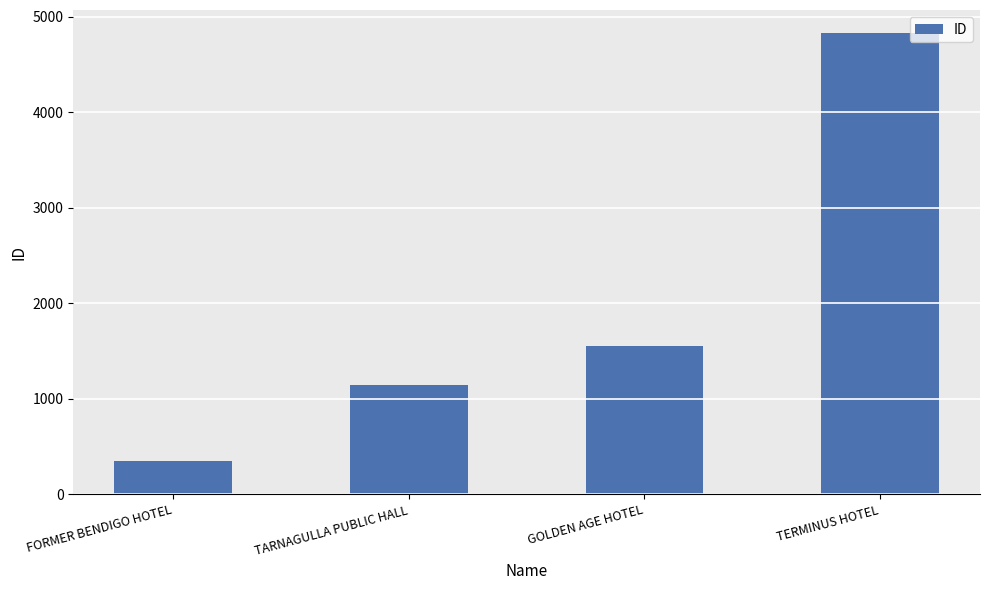

Reading left to right, extract all data points from this chart.

FORMER BENDIGO HOTEL=346	TARNAGULLA PUBLIC HALL=1146	GOLDEN AGE HOTEL=1557	TERMINUS HOTEL=4827